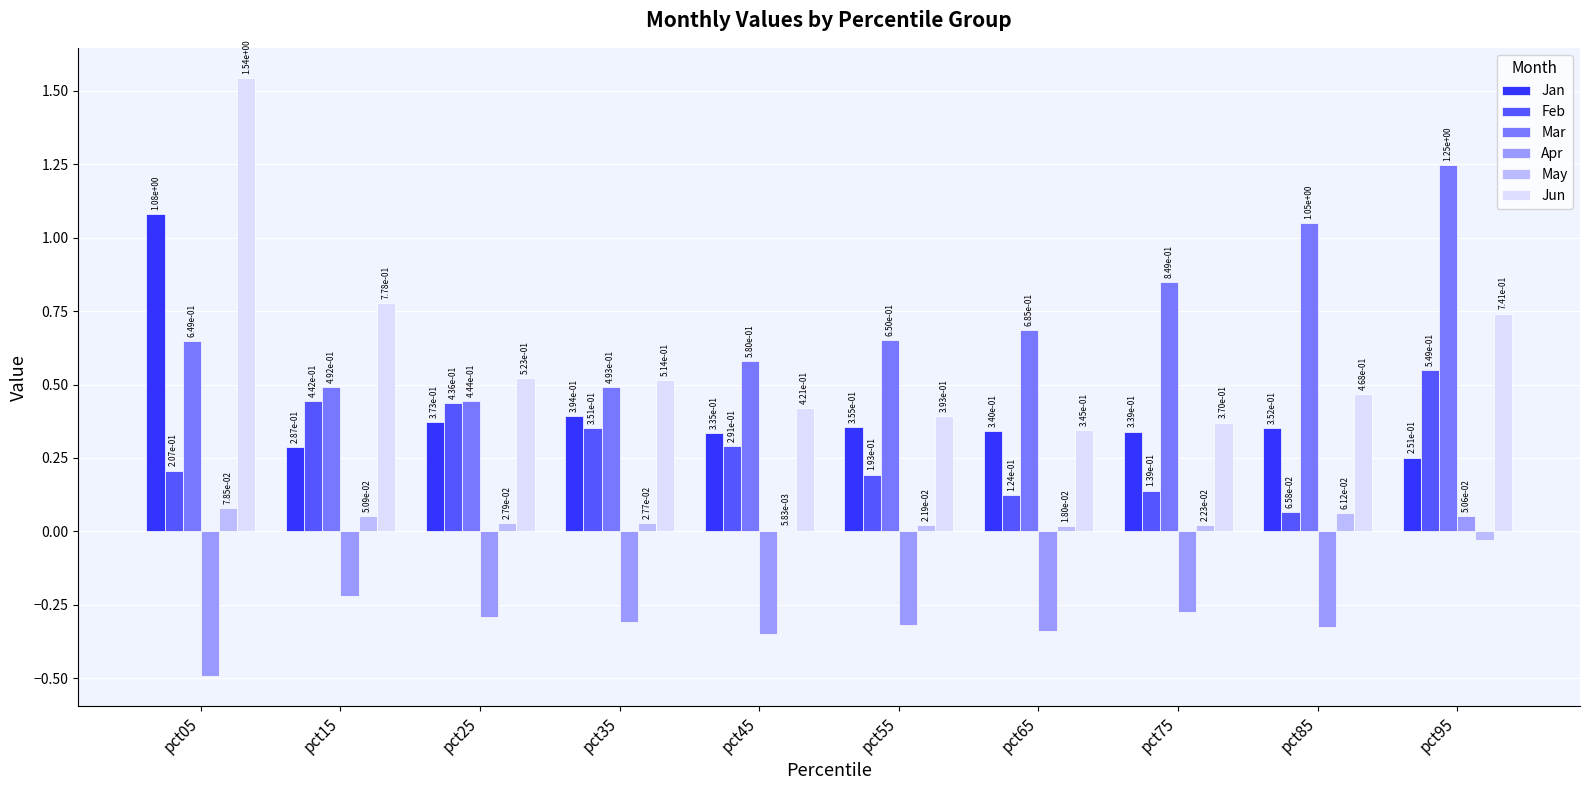

Which label corresponds to the largest value in the chart?

pct05